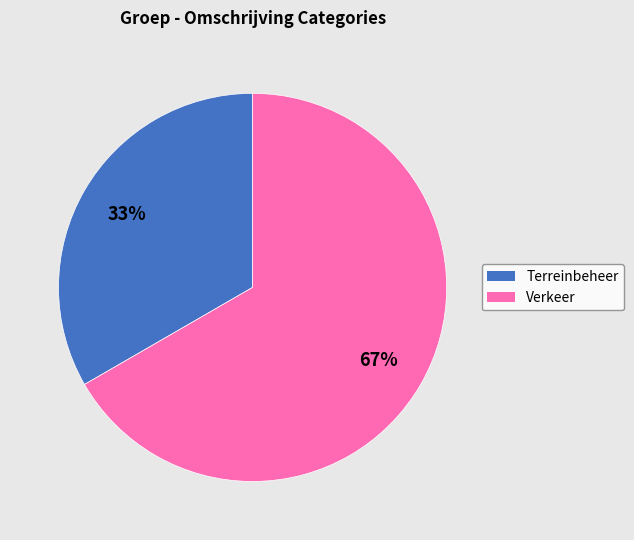

Is it true that Verkeer is 77% of the pie?

False